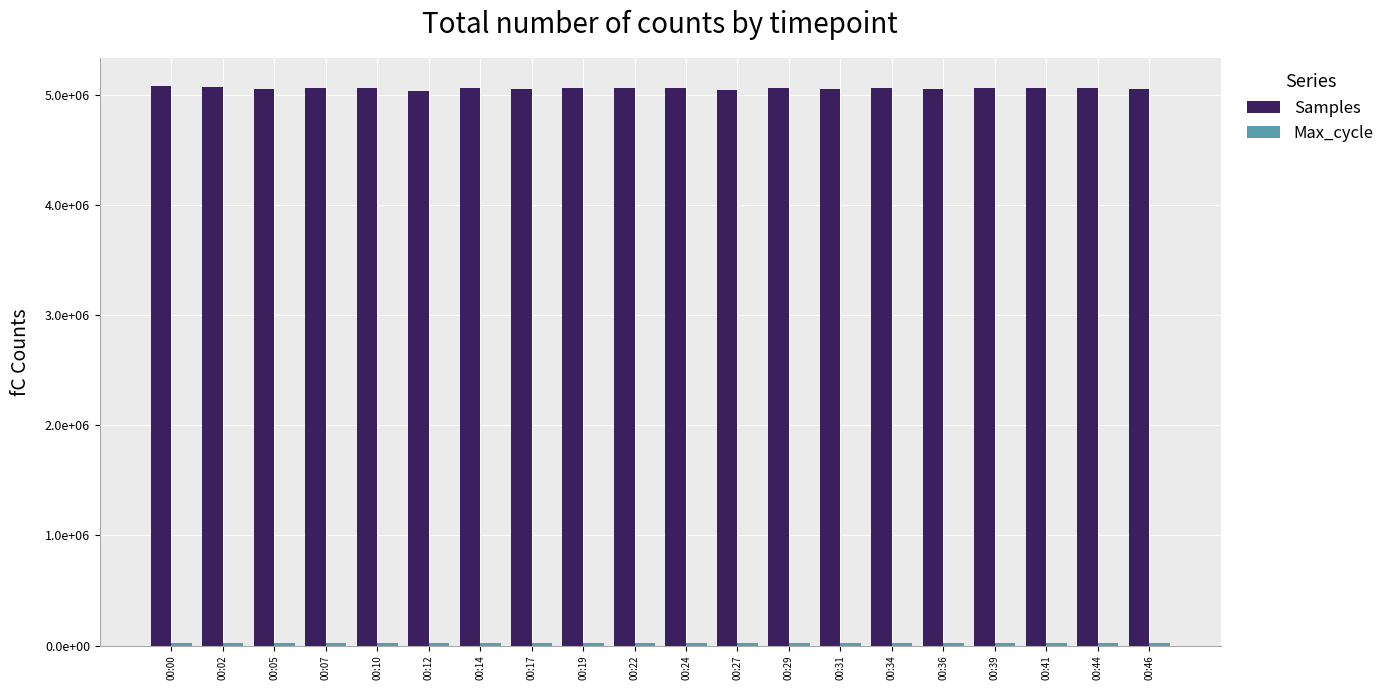

Are the bars horizontal?

No